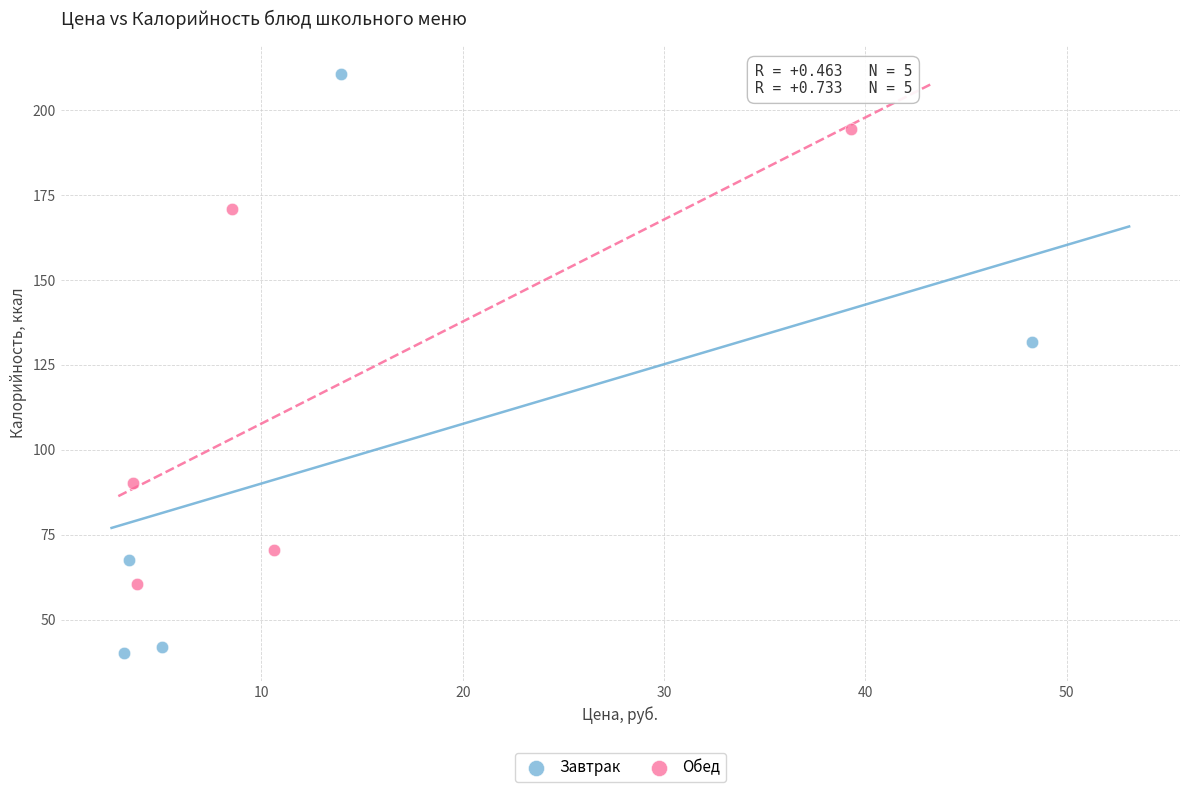

Which series has the widest spread of Y values?

Завтрак